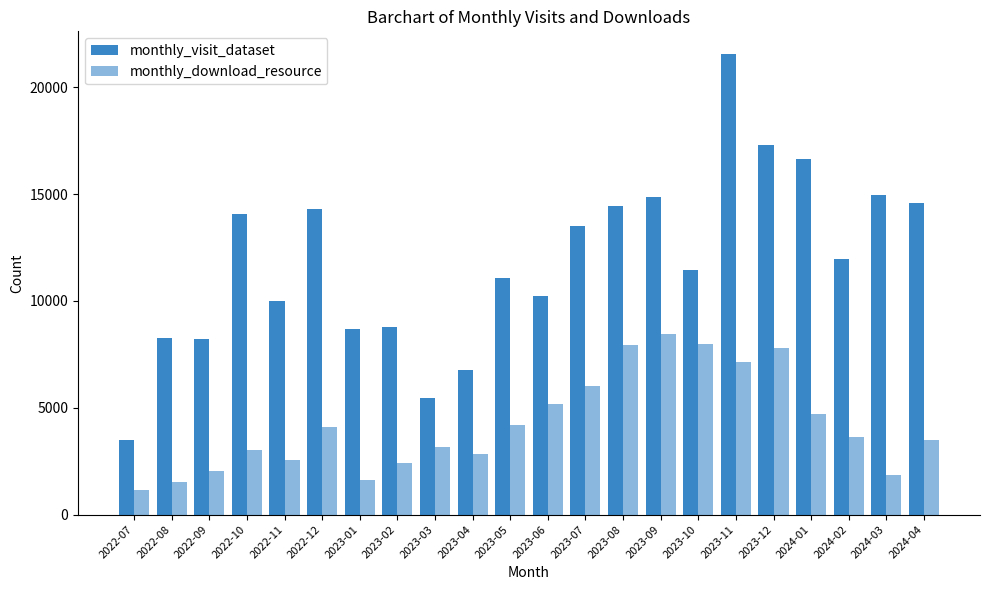

How many bars are there in total?

44